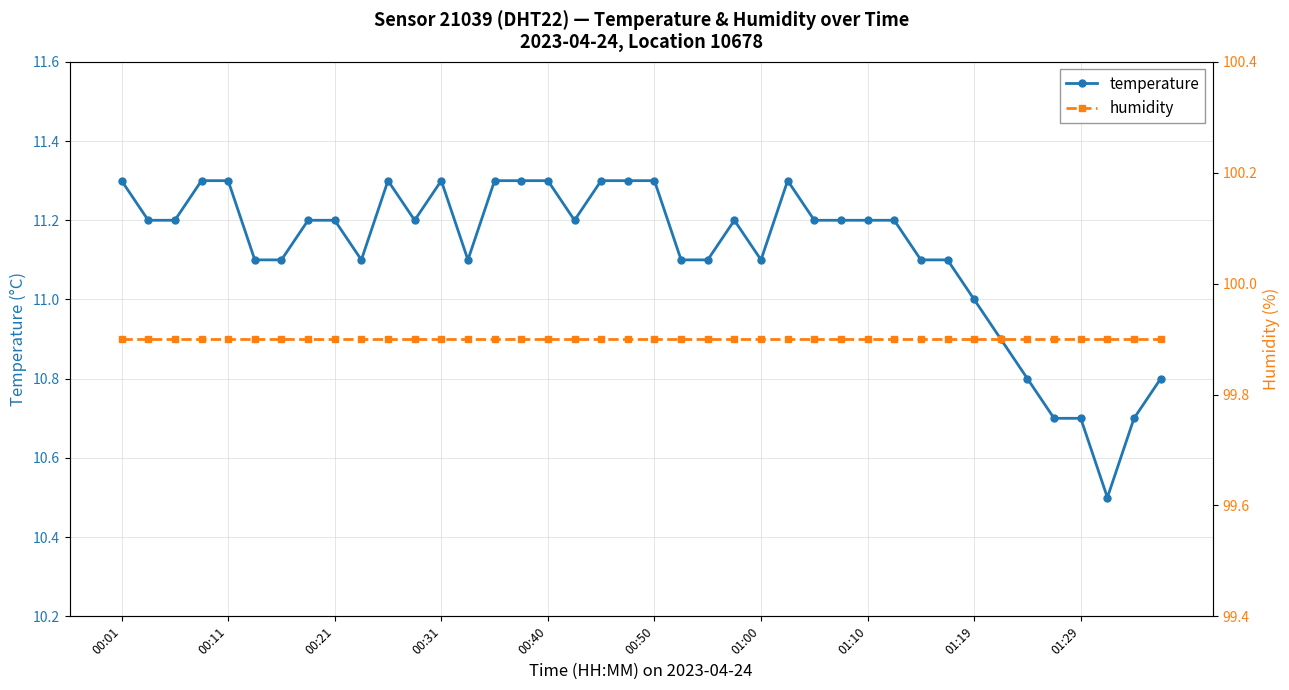

Rank the series by their maximum value, from lowest to highest.

temperature, humidity